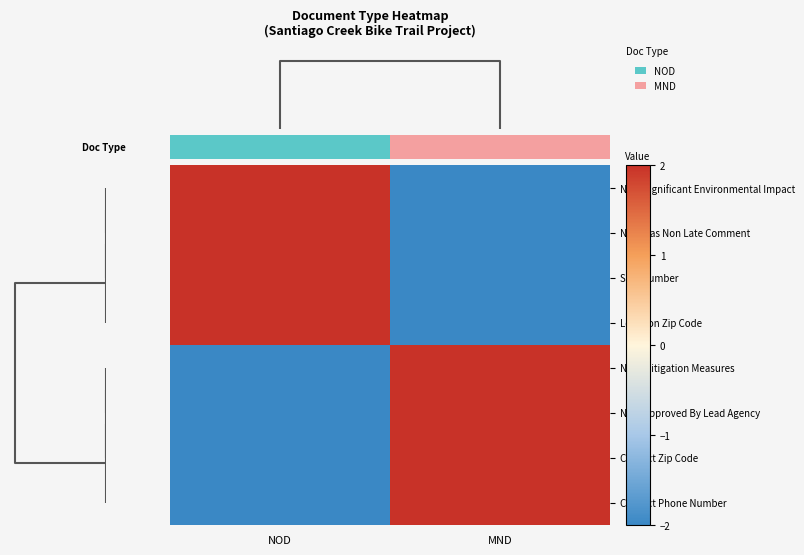

Reading right to left, transcribe all the data shown in this chart.

NOD Significant Environmental Impact: MND=-2	NOD=2
NOC Has Non Late Comment: MND=-2	NOD=2
SCH Number: MND=-2	NOD=2
Location Zip Code: MND=-2	NOD=2
NOD Mitigation Measures: MND=2	NOD=-2
NOD Approved By Lead Agency: MND=2	NOD=-2
Contact Zip Code: MND=2	NOD=-2
Contact Phone Number: MND=2	NOD=-2